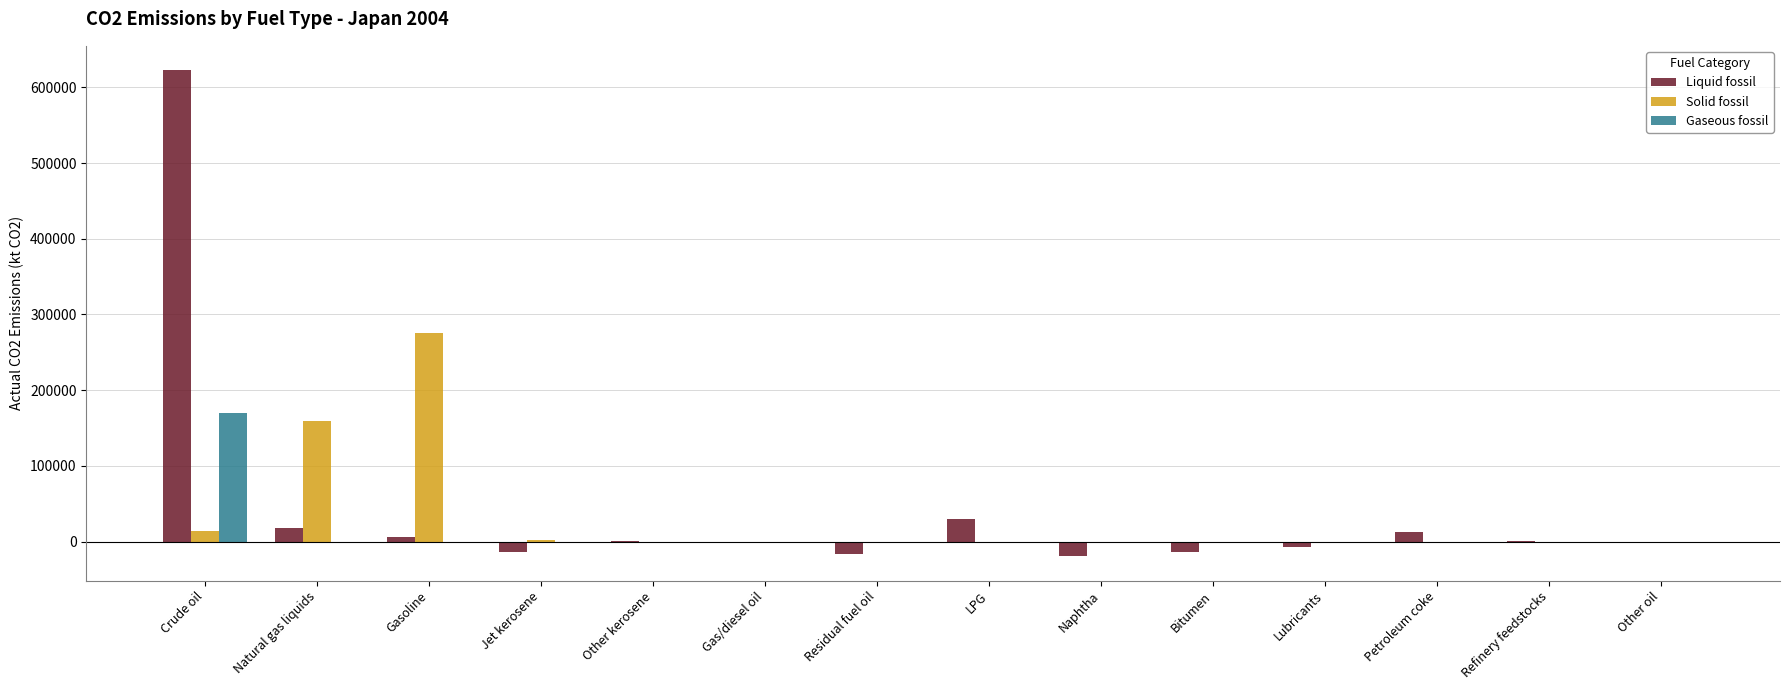

How many data points in Liquid fossil are above 625?

7